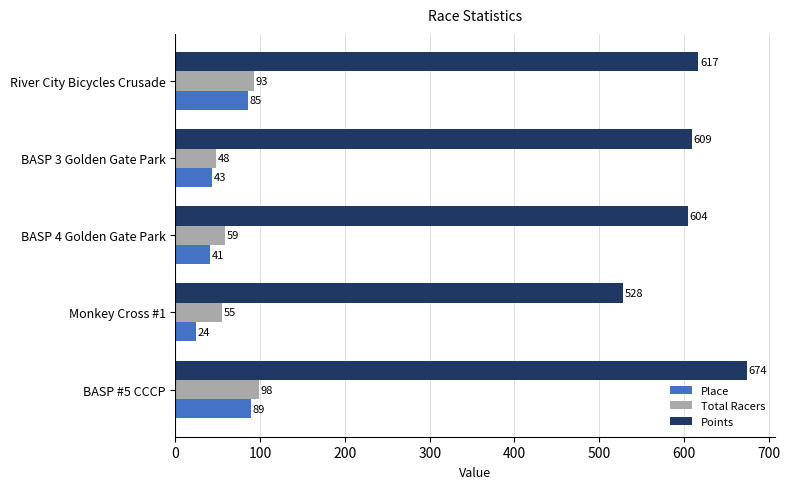

What is the maximum value for Place?

89.0